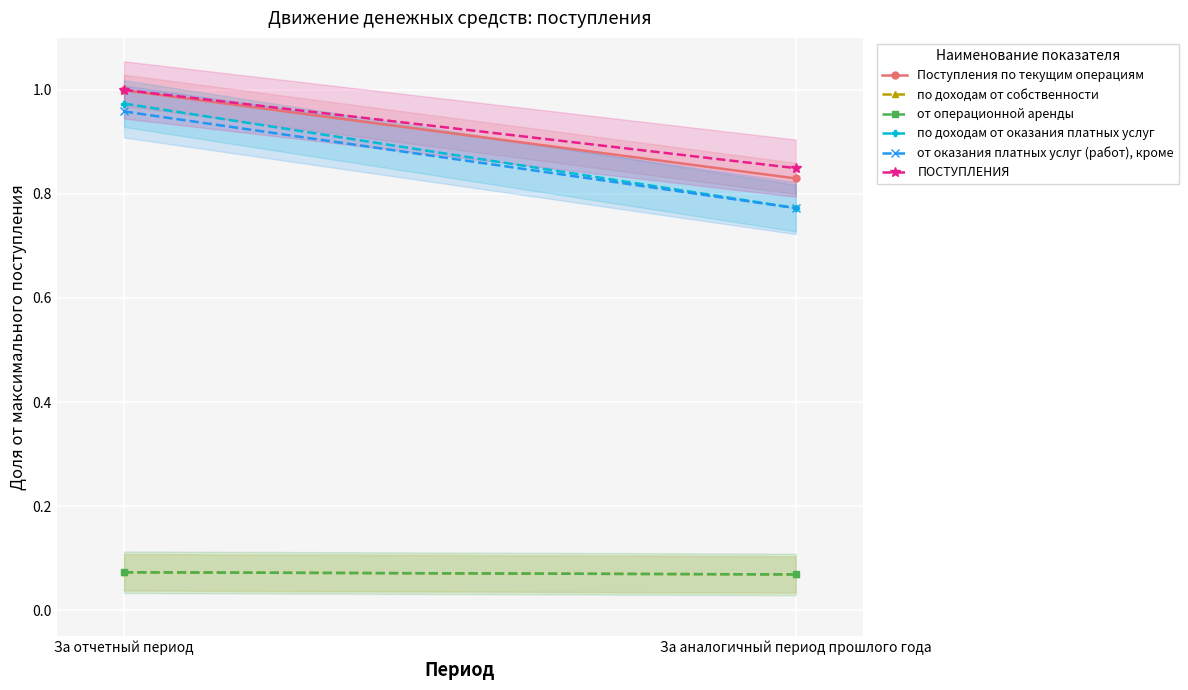

Is it true that от оказания платных услуг (работ), кроме equals 1.0 at За отчетный период?

True